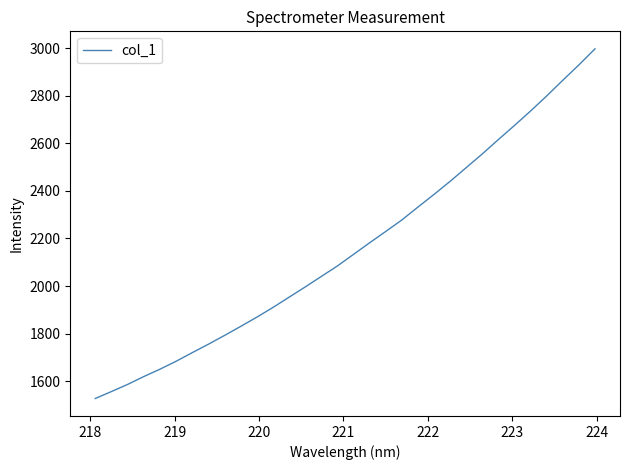

What is the difference between the maximum and minimum values?

1471.6